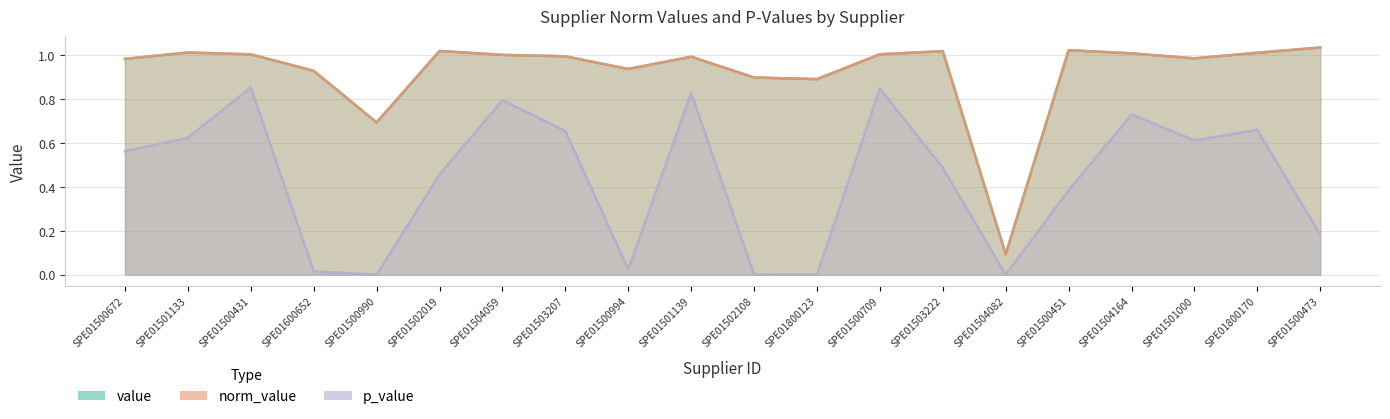

What is the label of the 1st point from the right?

SPE01500473